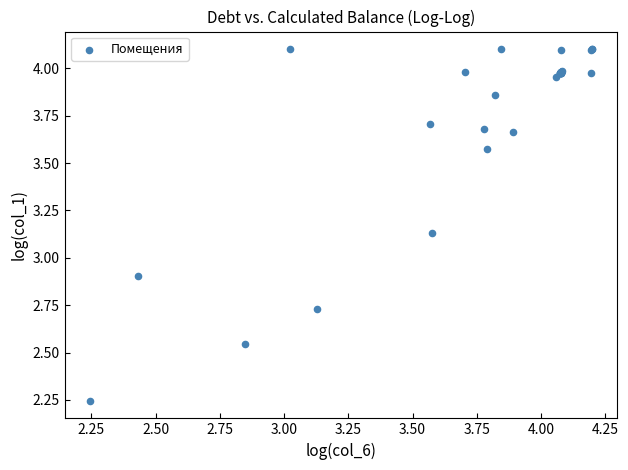

What Y value in the scatter plot is closest to 3?

2.9